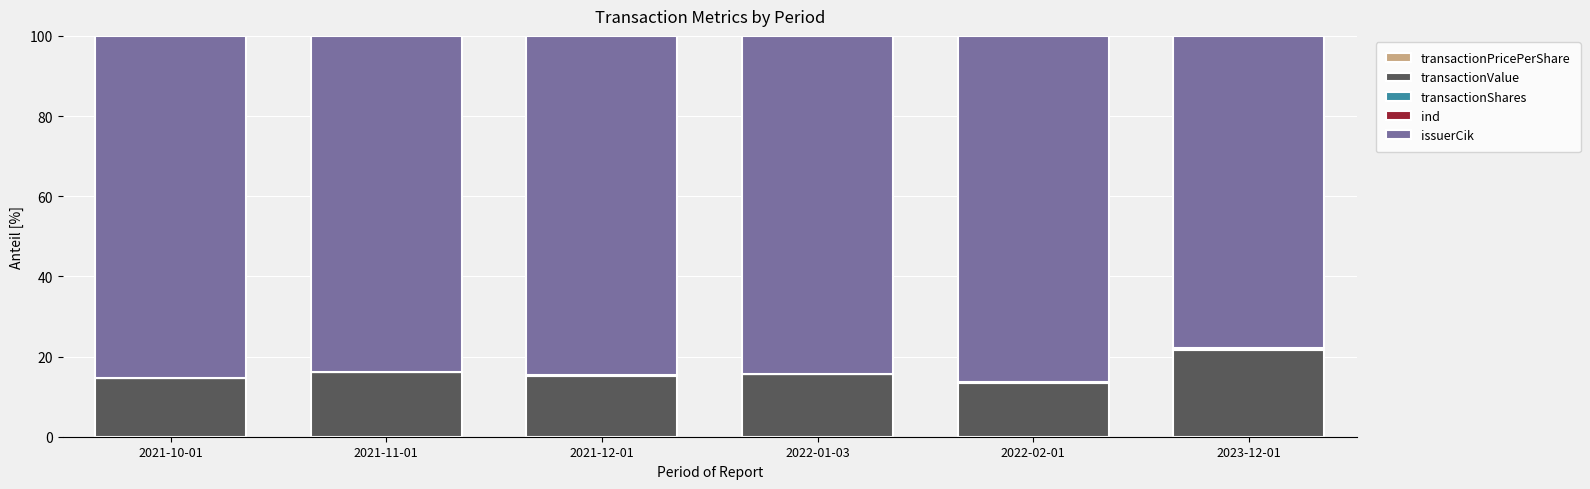

How many distinct data groups are displayed?

5